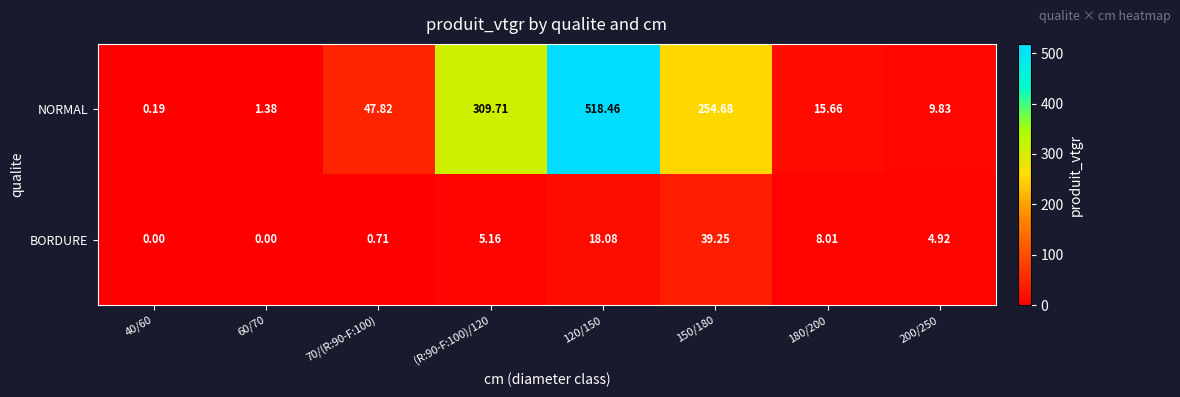

Which series has the largest total across all categories?

NORMAL